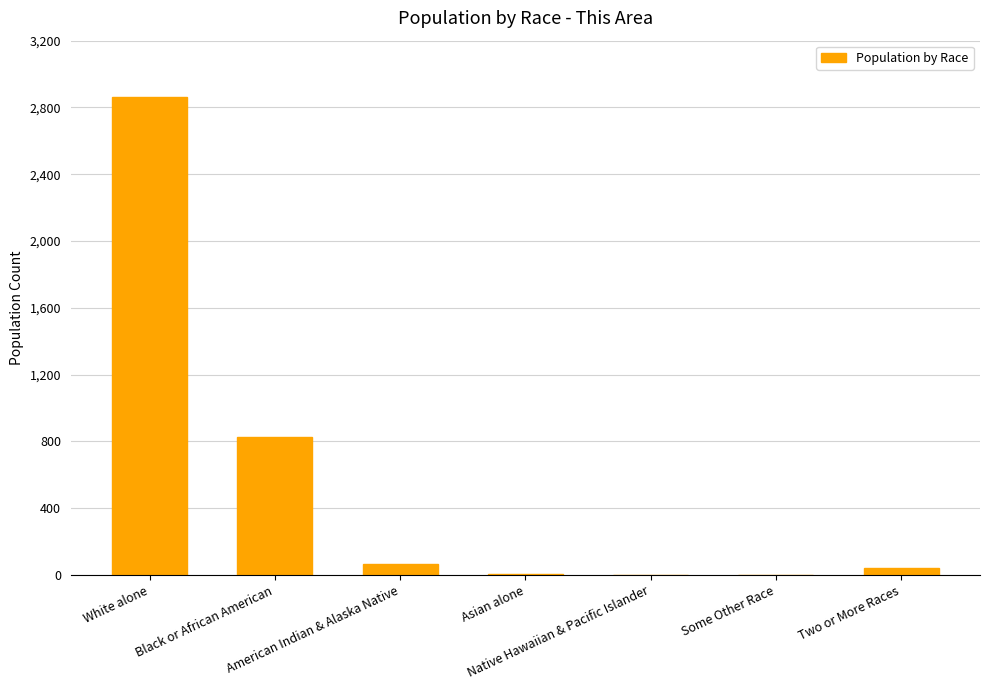

What is the sum of all values?

3804